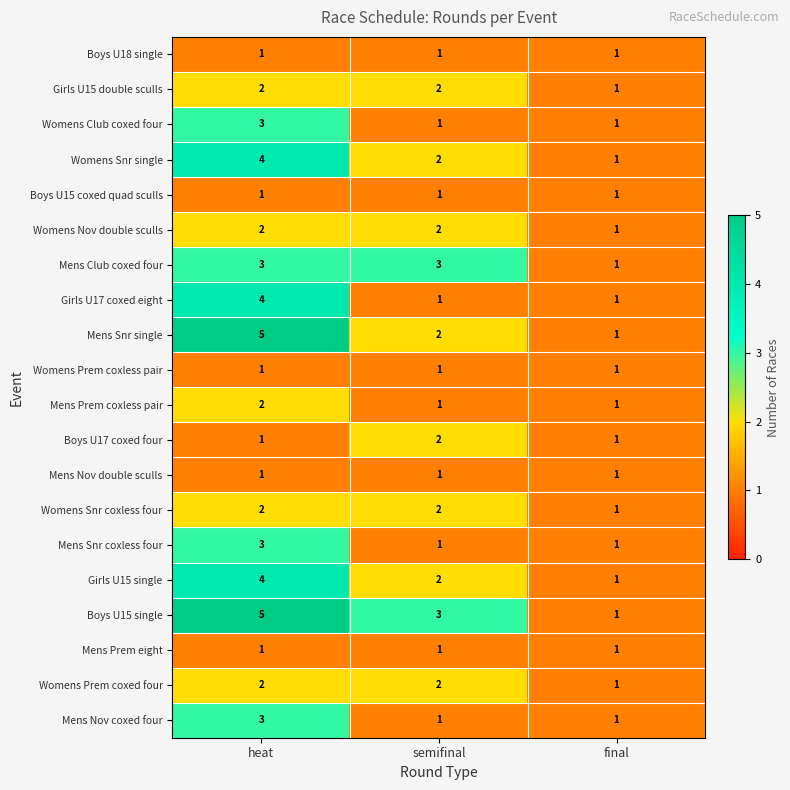

What is the sum of all Womens Nov double sculls values?

5